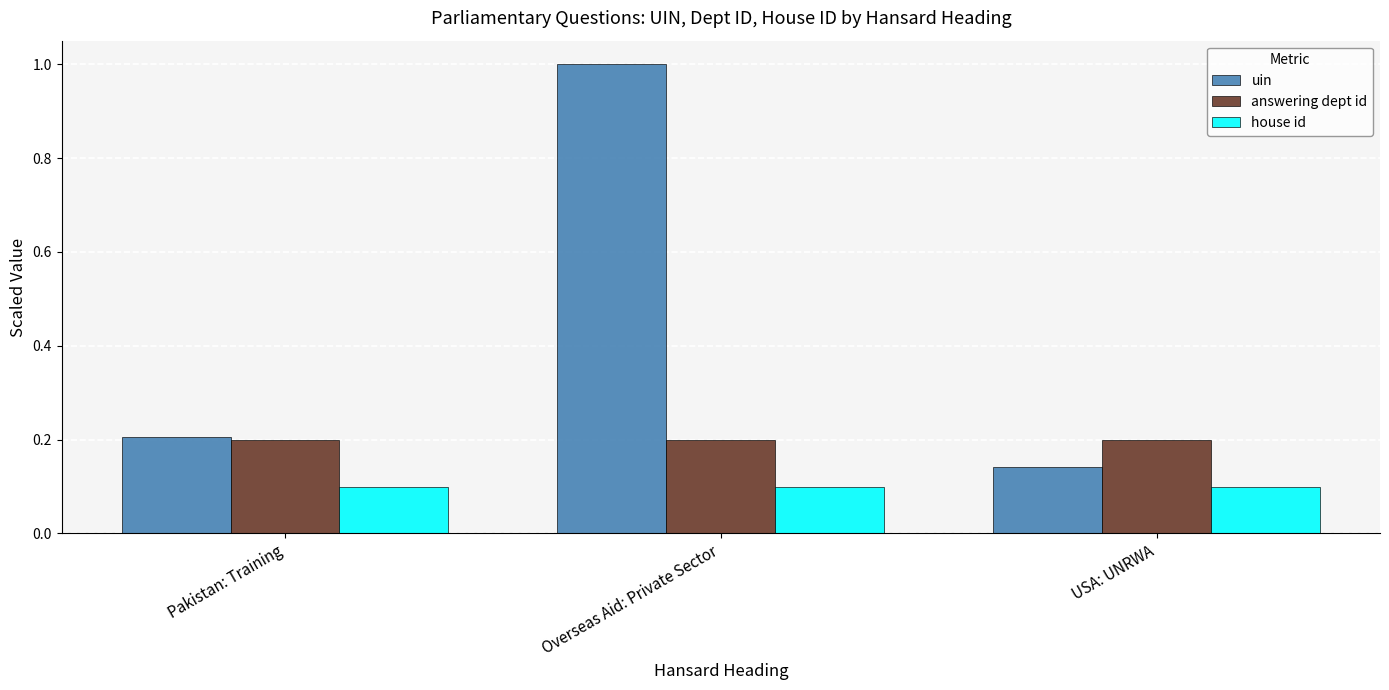

List the series in order of their peak value, lowest first.

house id, answering dept id, uin